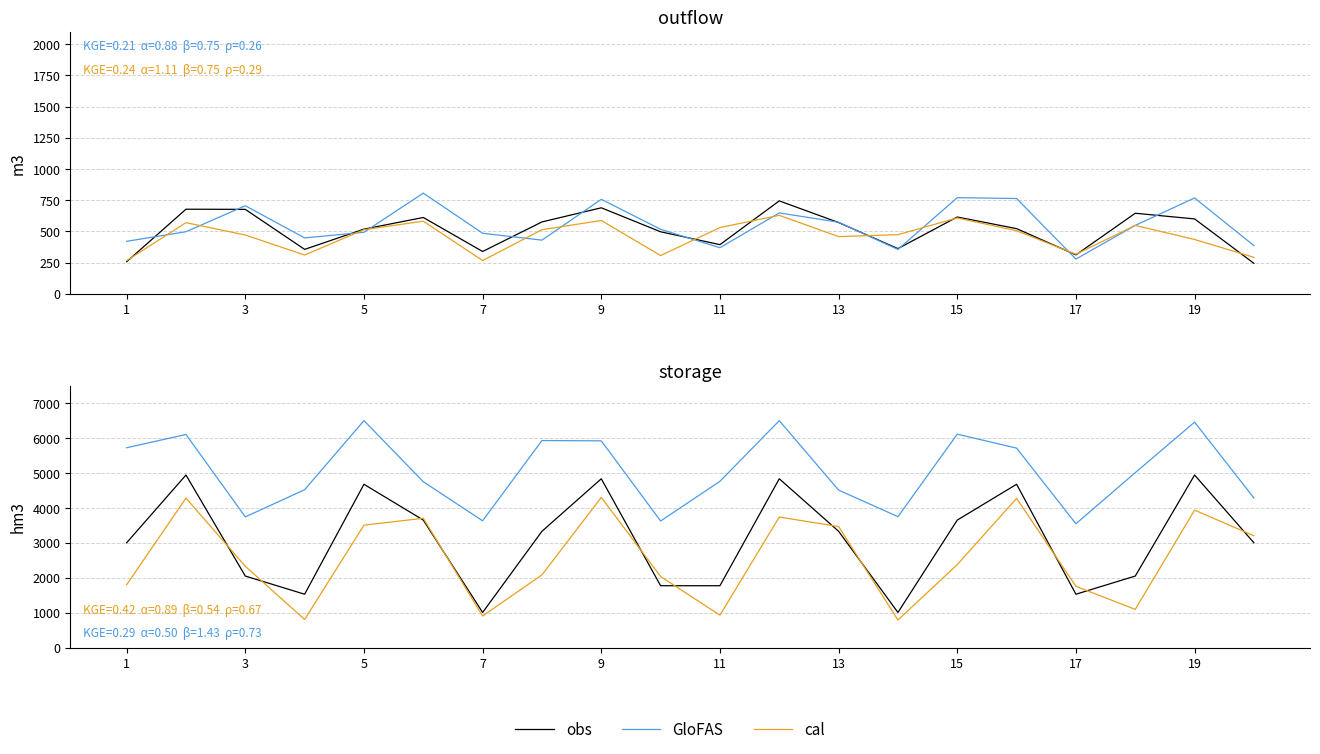

What is the average value of the GloFAS series?

5051.2